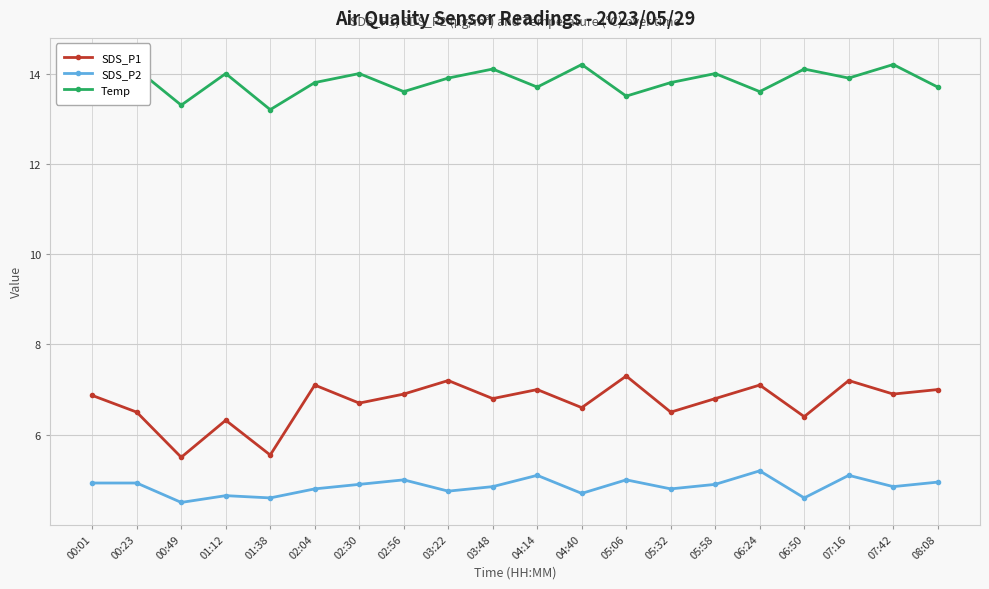

At which category is the sum across all series the highest?

07:16